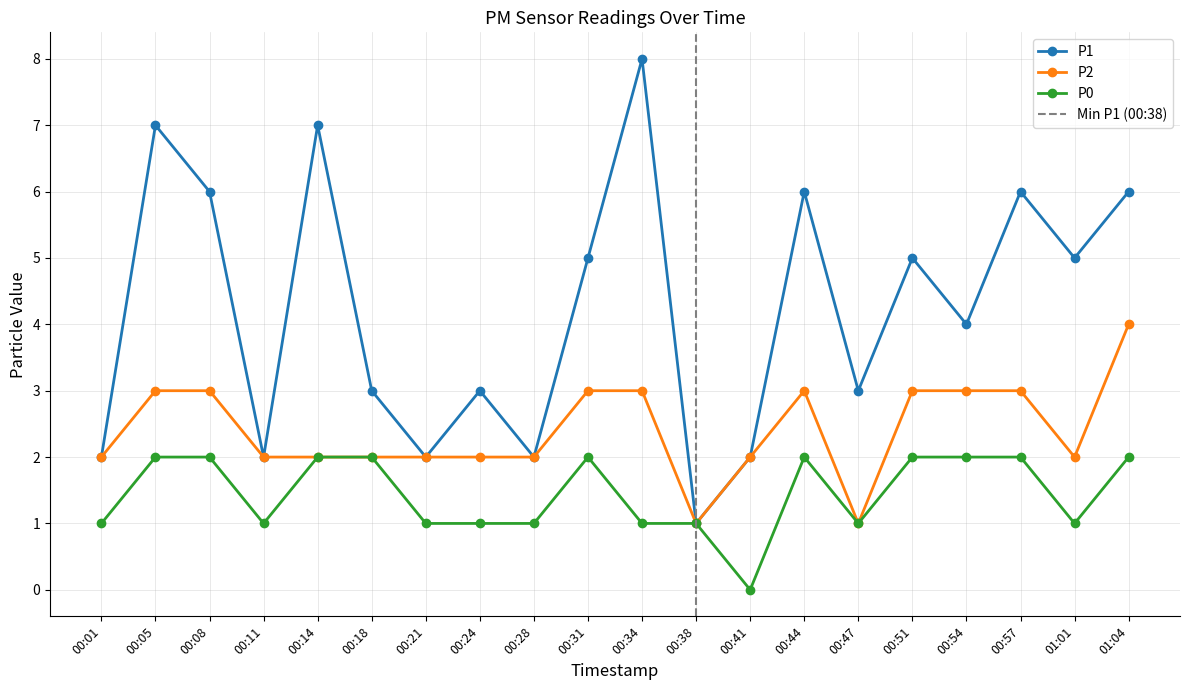

What is the label of the 14th point from the right?

00:21